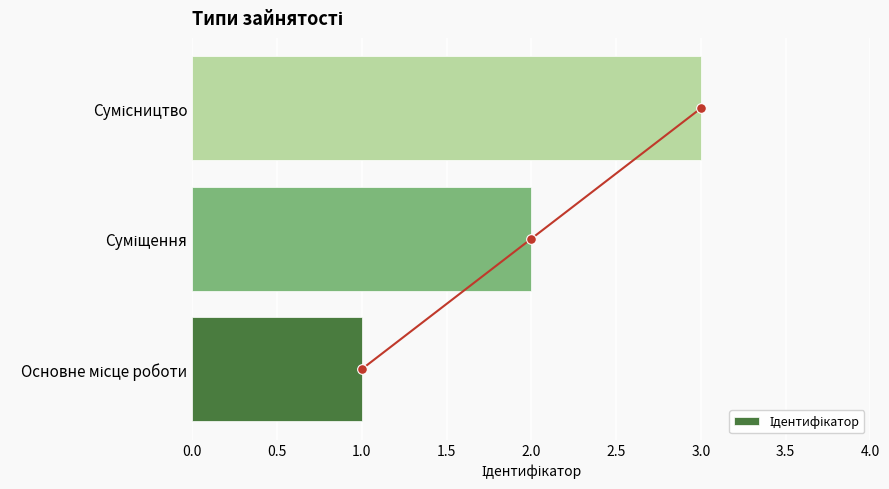

Between Основне місце роботи and Суміщення, which is larger?

Суміщення